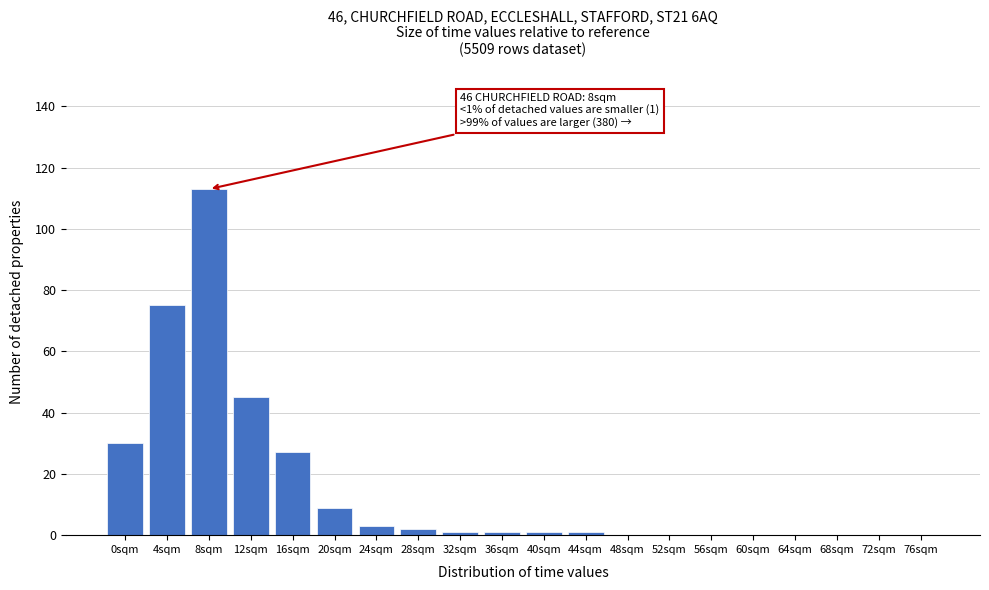

Reading right to left, what are all the values shown in this chart?

76sqm=0	72sqm=0	68sqm=0	64sqm=0	60sqm=0	56sqm=0	52sqm=0	48sqm=0	44sqm=1	40sqm=1	36sqm=1	32sqm=1	28sqm=2	24sqm=3	20sqm=9	16sqm=27	12sqm=45	8sqm=113	4sqm=75	0sqm=30